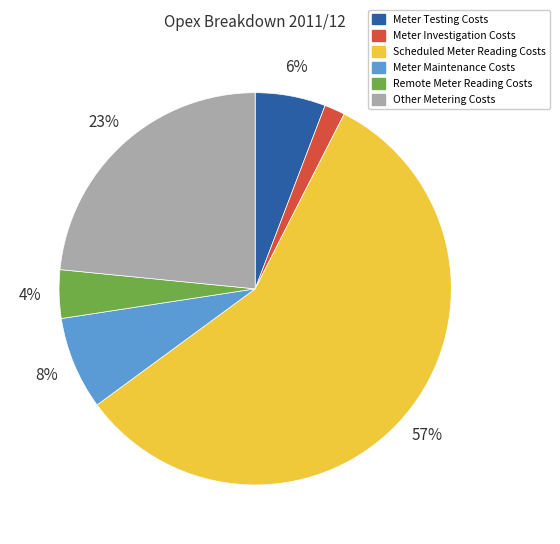

To the nearest percent, what portion does Meter Maintenance Costs represent?

8%